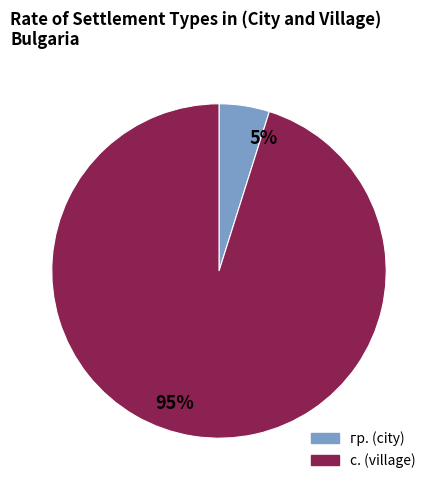

The гр. slice represents 14% of the pie. True or false?

False